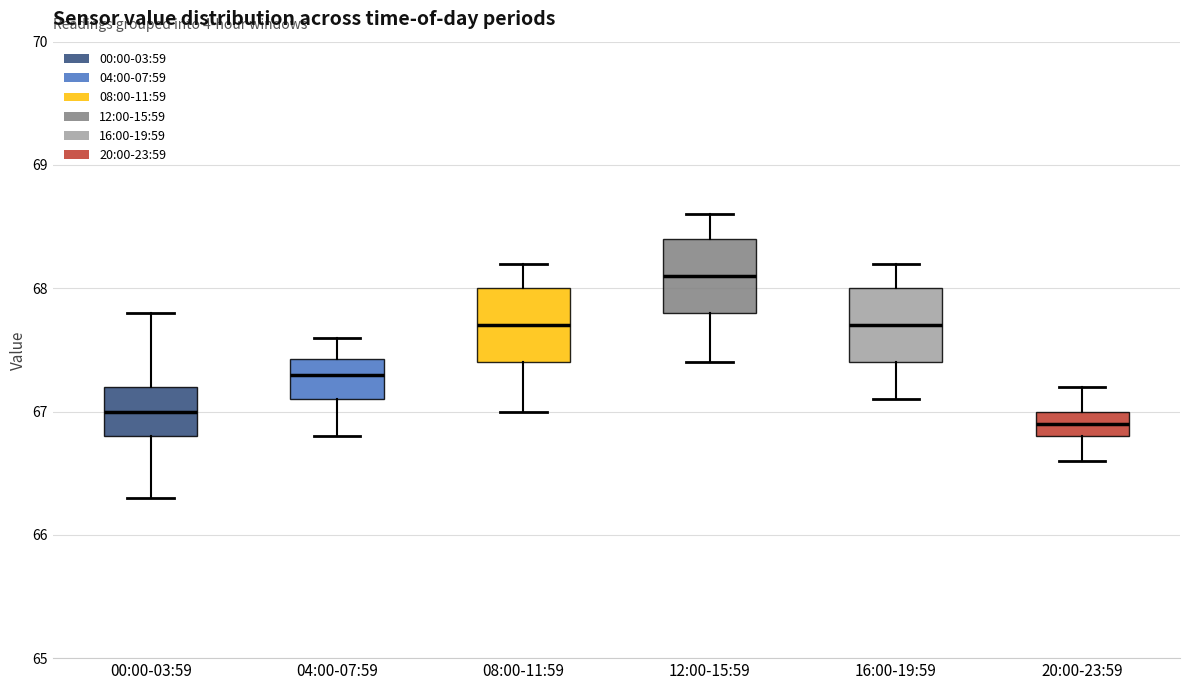

Reading left to right, transcribe this box plot: for each box, give where its median line is, the range the box spans, and where its two whiskers end, as read against the y-axis. The values are not printed on the chart, so give them approximately, as read against the axis.

00:00-03:59: median 67.0, box 66.8 to 67.2, whiskers 66.3 to 67.8
04:00-07:59: median 67.3, box 67.1 to 67.4, whiskers 66.8 to 67.6
08:00-11:59: median 67.7, box 67.4 to 68.0, whiskers 67.0 to 68.2
12:00-15:59: median 68.1, box 67.8 to 68.4, whiskers 67.4 to 68.6
16:00-19:59: median 67.7, box 67.4 to 68.0, whiskers 67.1 to 68.2
20:00-23:59: median 66.9, box 66.8 to 67.0, whiskers 66.6 to 67.2